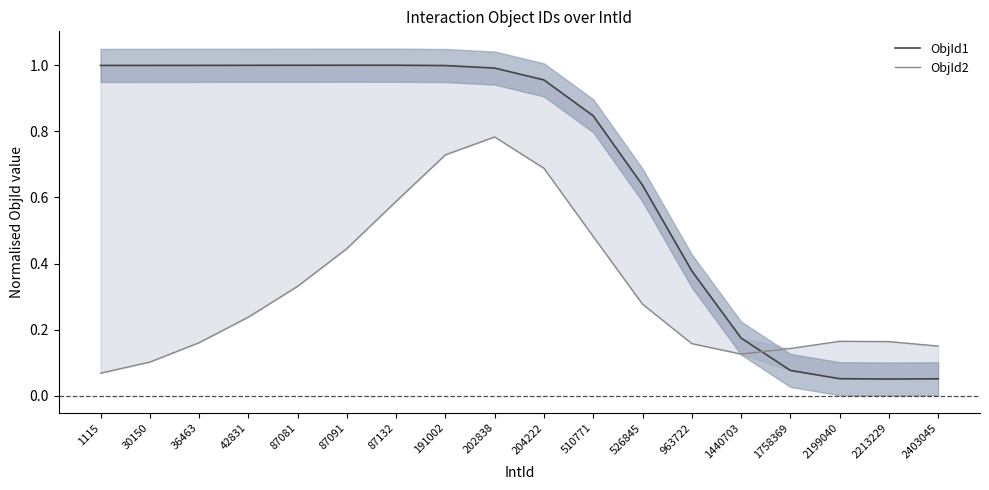

What is the difference between the maximum and minimum values in the ObjId1 series?

0.9